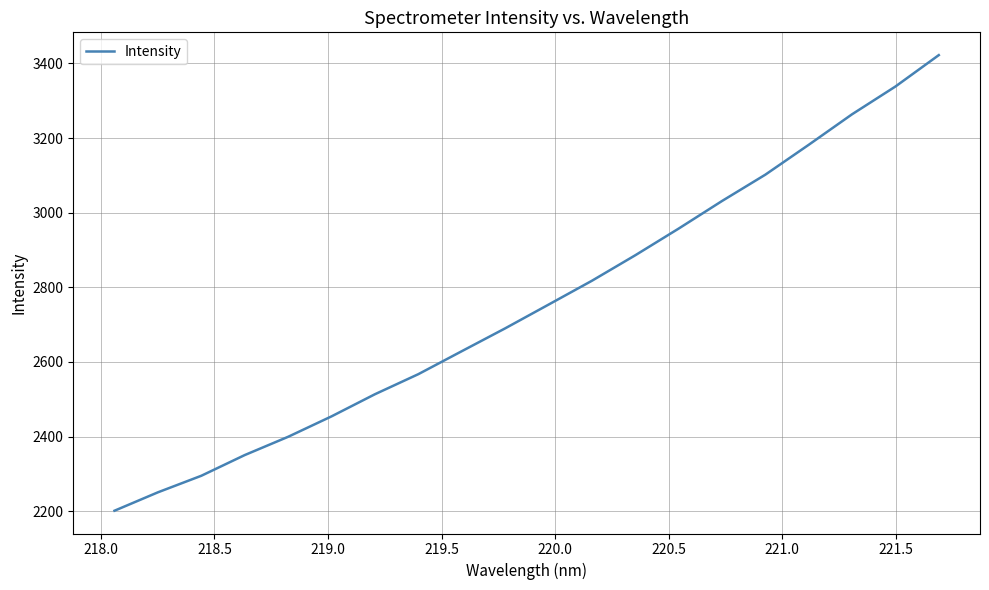

What is the minimum value shown in the chart?

2201.1